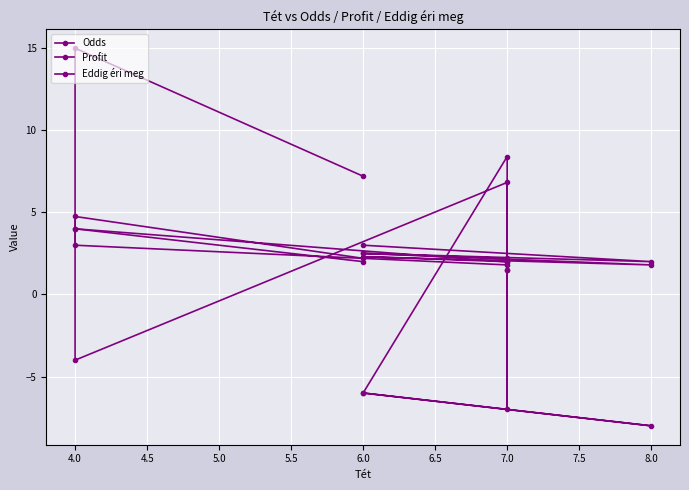

What are all the series names shown in the legend?

Odds, Profit, Eddig éri meg